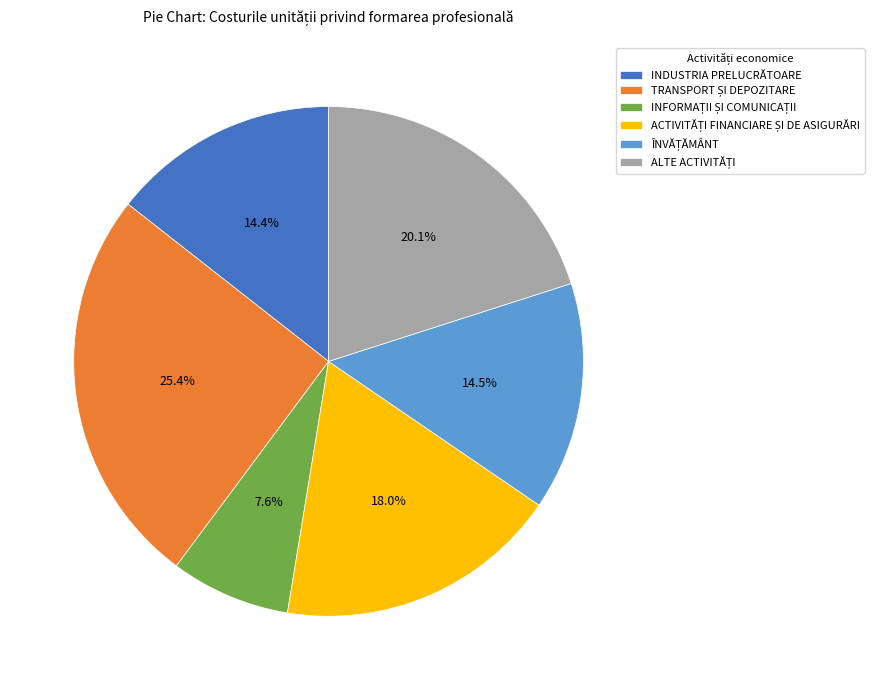

Does INDUSTRIA PRELUCRĂTOARE represent more than half of the total?

No